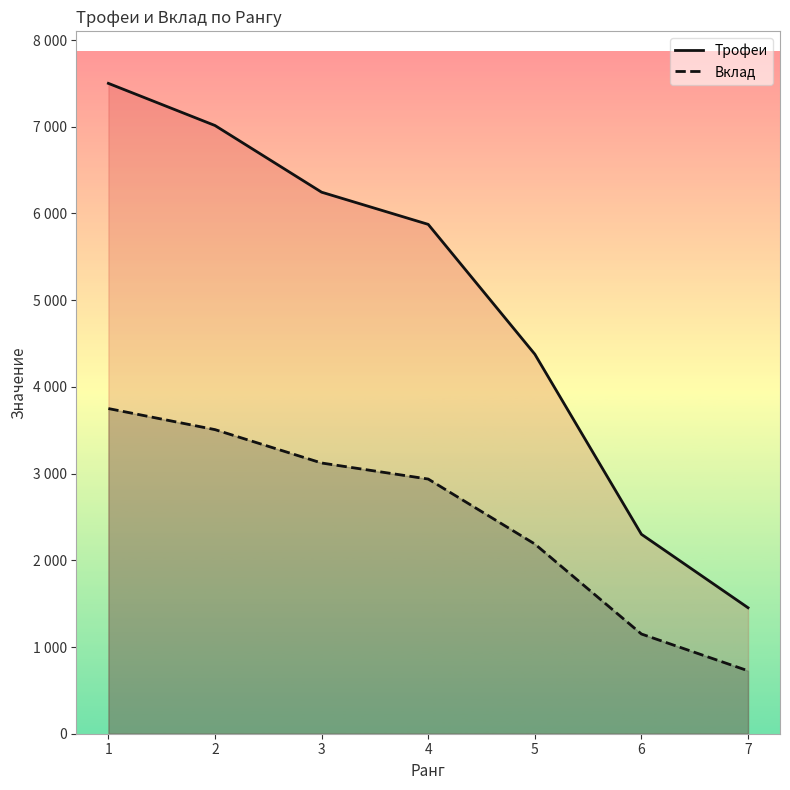

True or false: Трофеи and Вклад cross at least once.

False